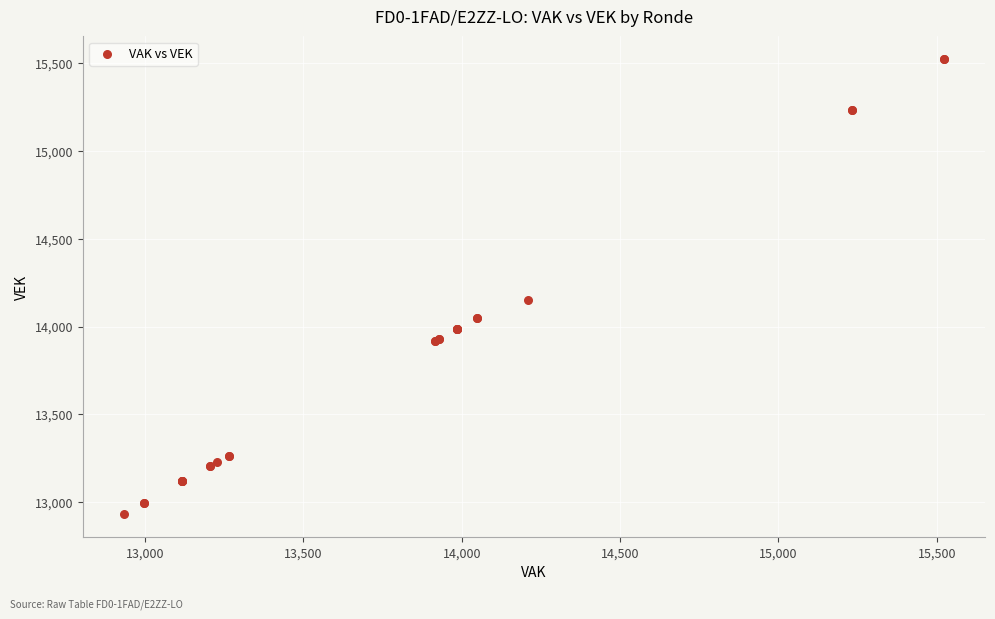

What Y value in the scatter plot is closest to 14226?

14153